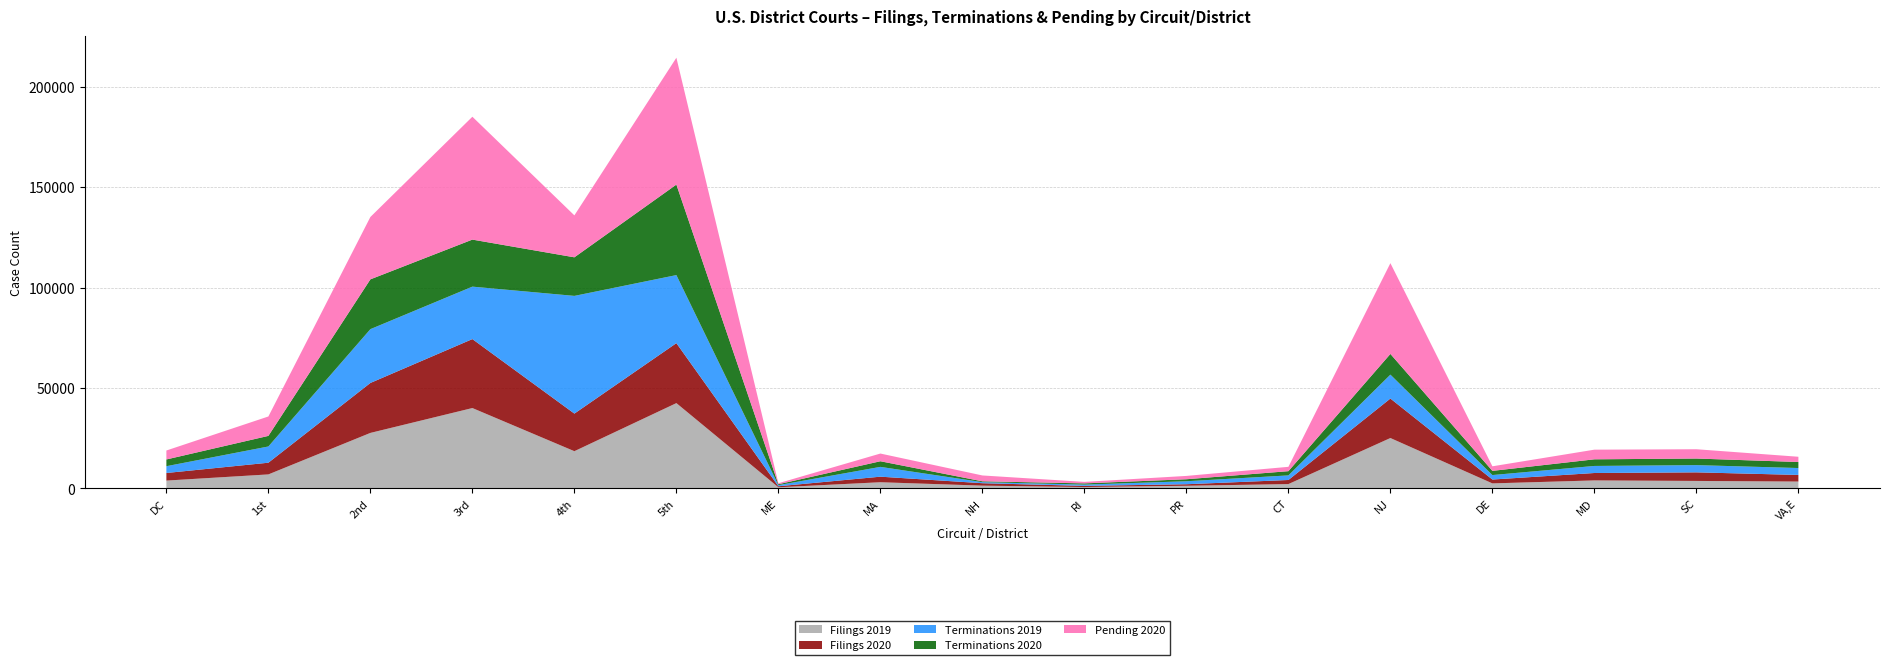

Reading left to right, transcribe all the data shown in this chart.

Filings 2019: 3886	6960	27622	40005	18520	42461	554	3063	1370	670	1303	2144	25076	2489	3968	3711	3402
Filings 2020: 3780	5824	24873	34336	18718	29856	502	2767	1209	582	764	2036	19655	1919	3694	4274	3297
Terminations 2019: 3381	8083	26792	26116	58611	33888	558	4882	519	637	1487	2287	11911	2233	3512	3605	3436
Terminations 2020: 3358	5274	24797	23418	19203	45069	450	2800	424	602	998	2102	10306	2079	3298	3274	2999
Pending 2020: 4457	9663	31058	61178	20887	63159	502	3837	2918	748	1658	2161	45191	2277	4809	4631	2617